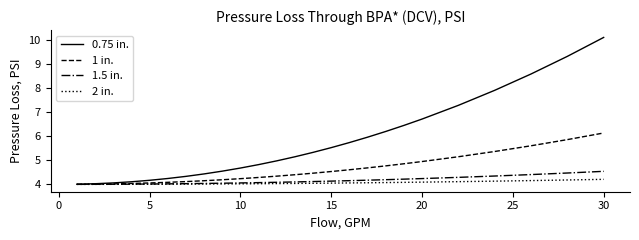

What is the highest value of the 1.5 in. series?

4.5